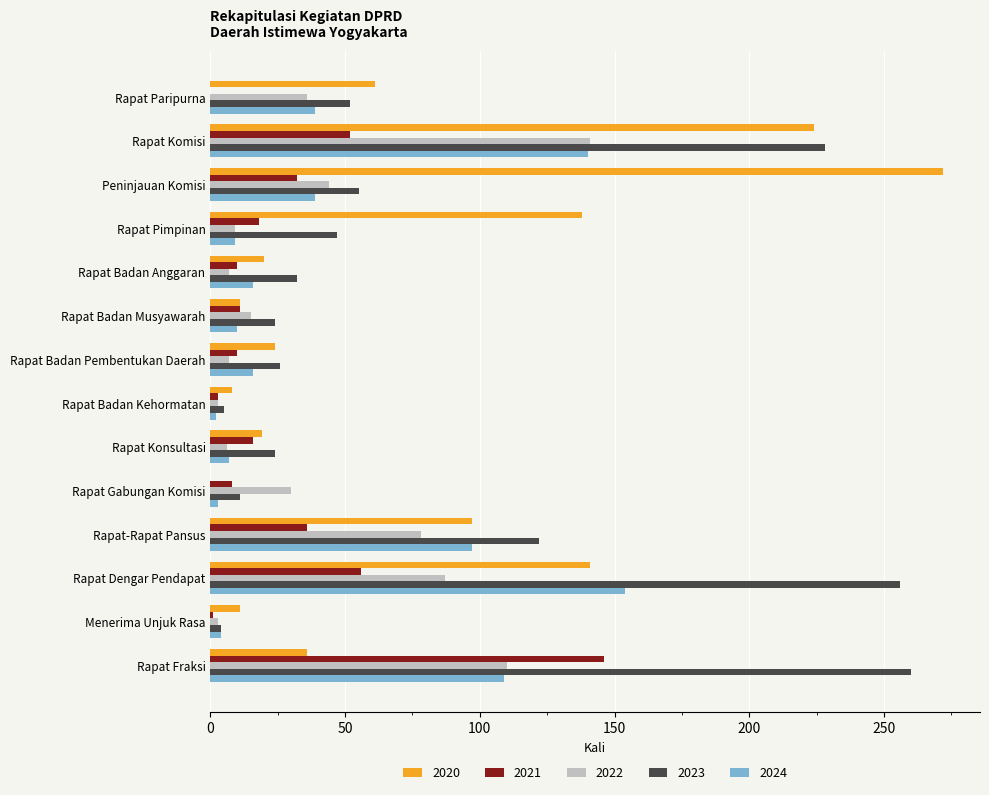

What is the sum of the 2020 values at Rapat Fraksi and Rapat Paripurna?

97